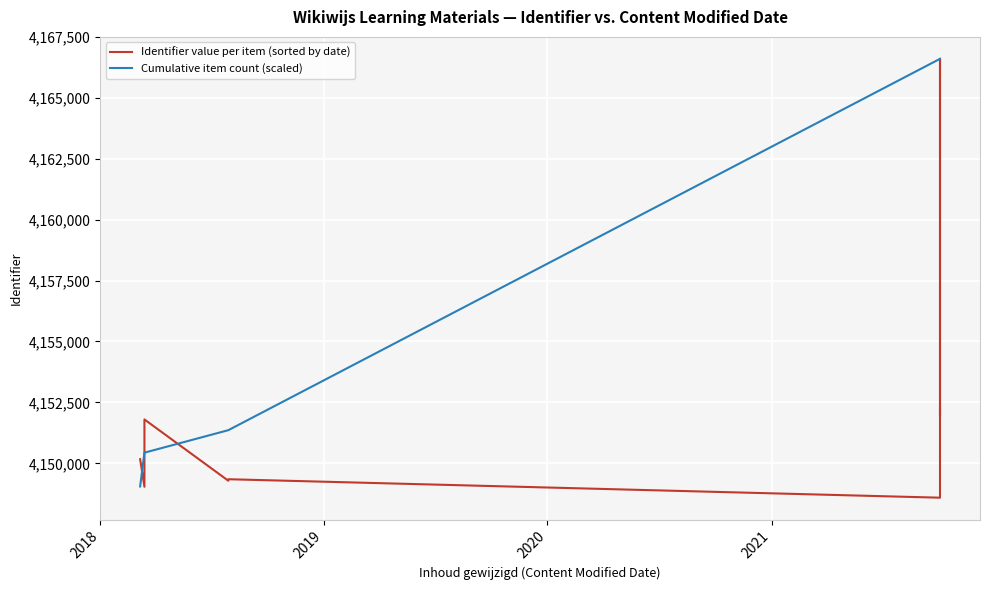

True or false: Cumulative item count (scaled) has more than 1 points higher than both neighbors.

False